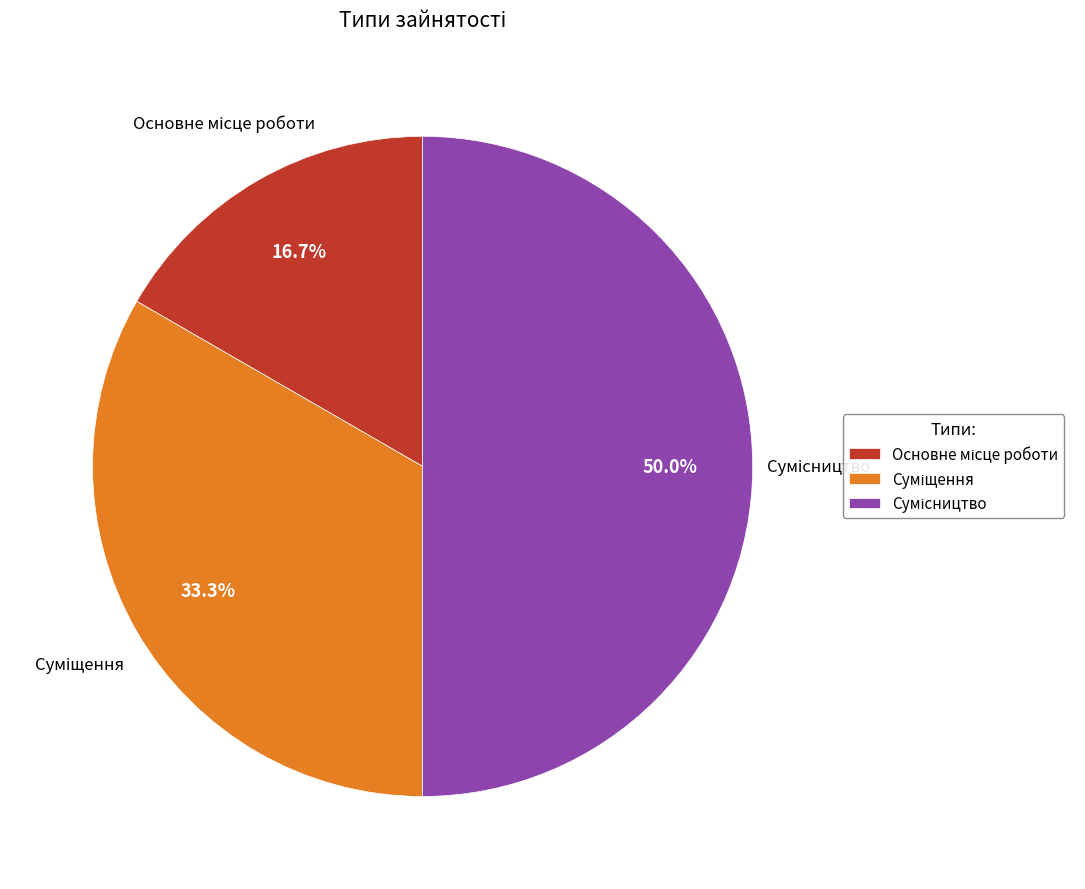

What is the change in value from Основне місце роботи to Сумісництво?

+2